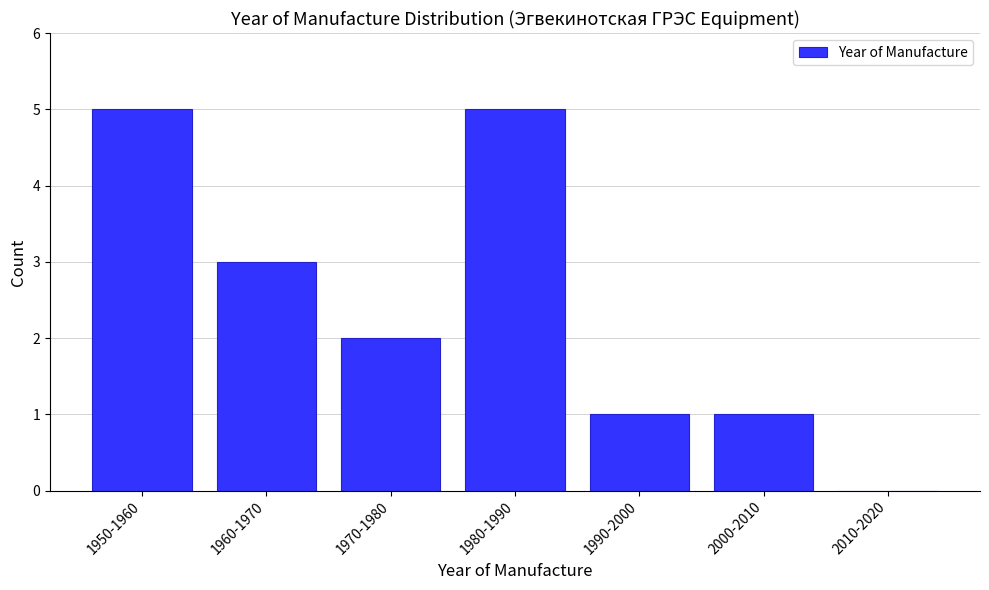

Reading left to right, list all the values displayed in this chart.

1950-1960=5	1960-1970=3	1970-1980=2	1980-1990=5	1990-2000=1	2000-2010=1	2010-2020=0